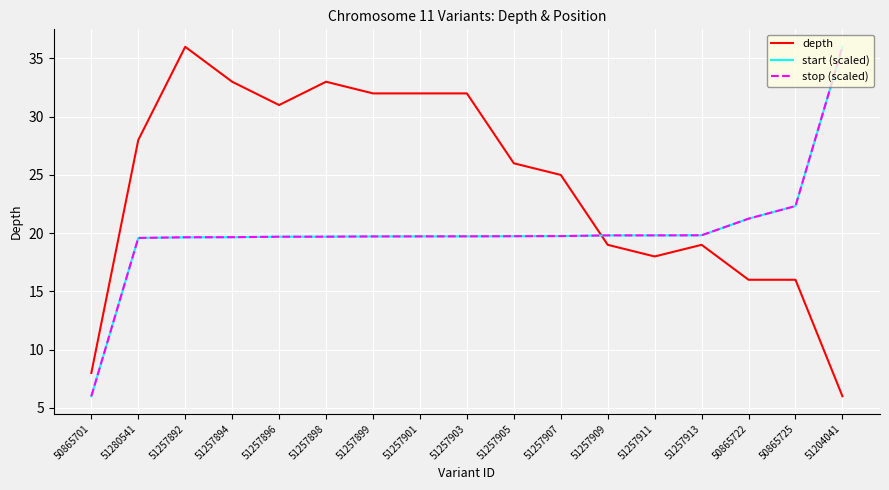

Which category has the lowest value in the depth series?

51204041